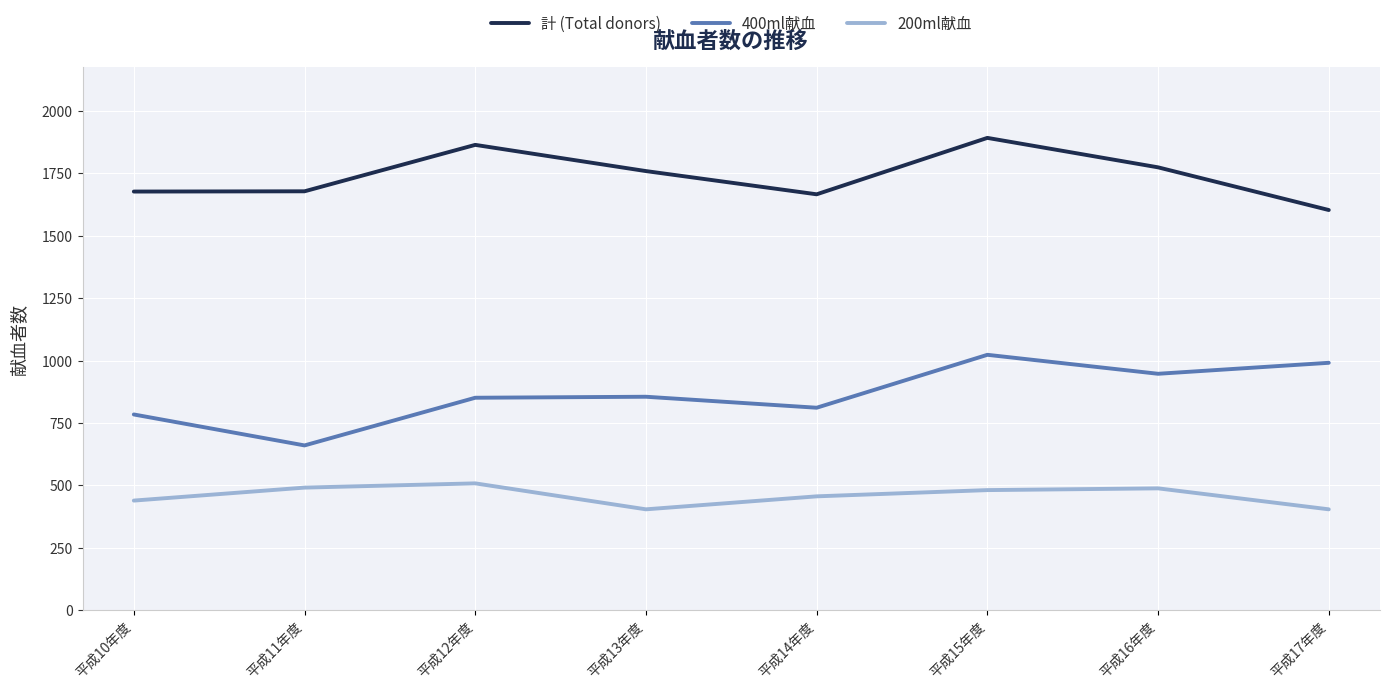

The 400ml献血 series shows 146 at 平成11年度. True or false?

False